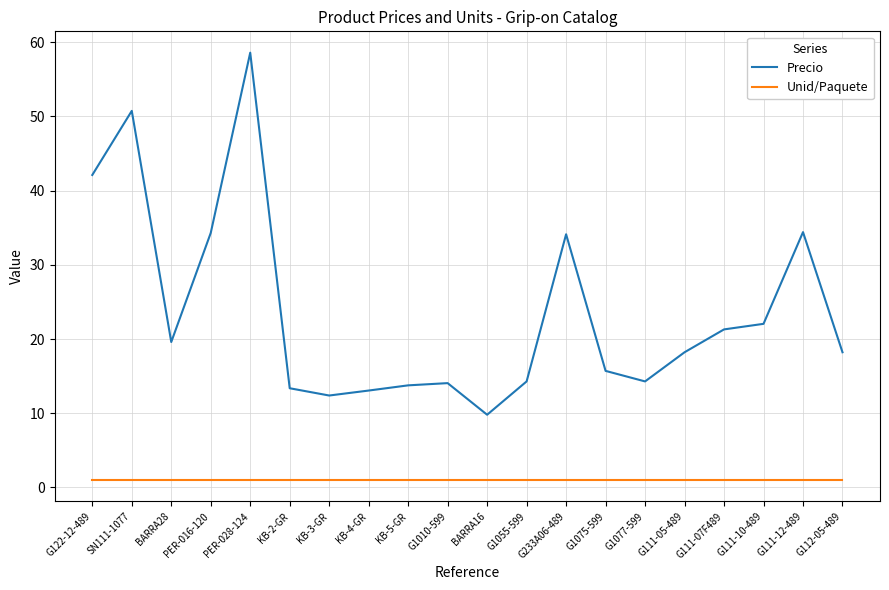

True or false: Unid/Paquete and Precio intersect in this chart.

False